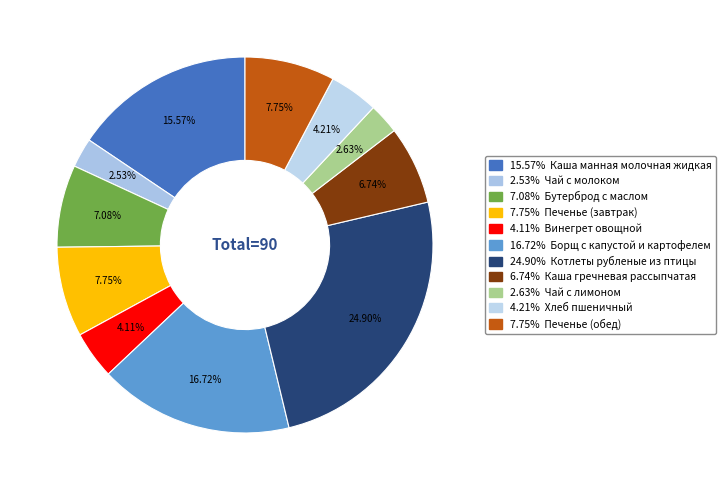

What is the smallest slice in the pie chart?

Чай с молоком